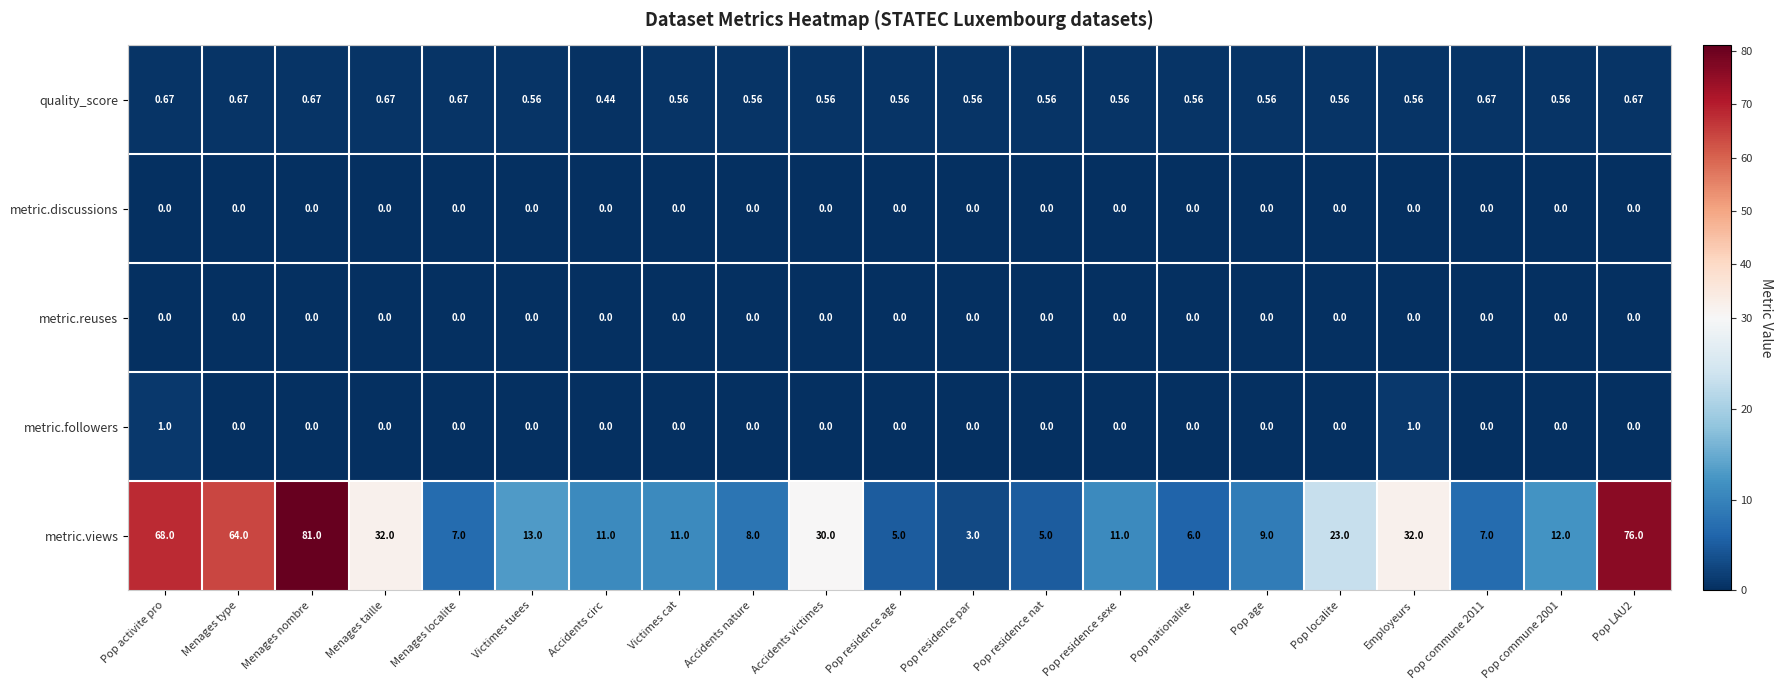

At which category is the sum across all series the highest?

Menages nombre